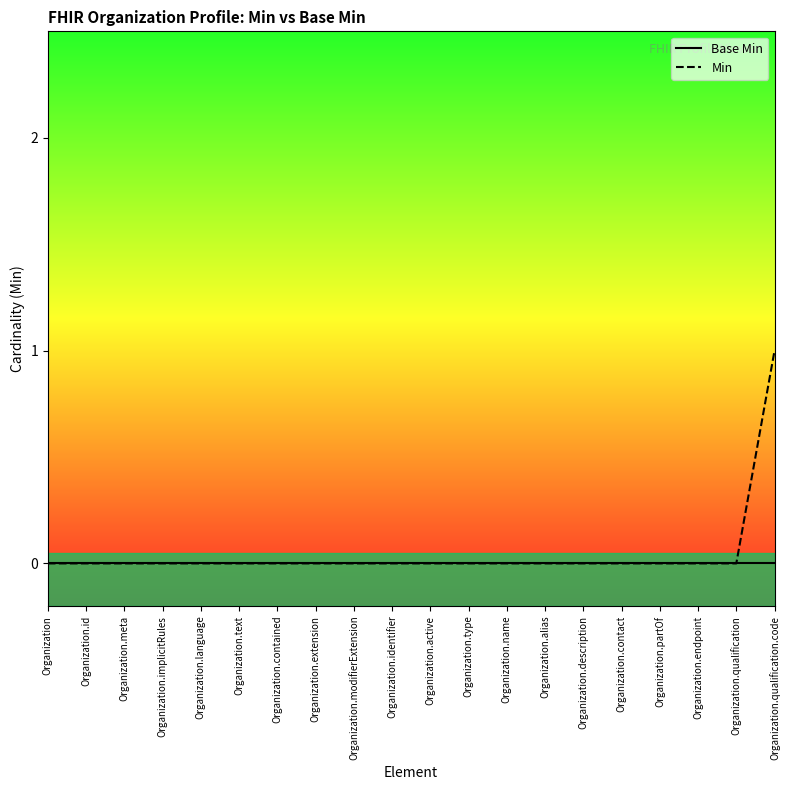

The value of Base Min at Organization.alias is 0. True or false?

True